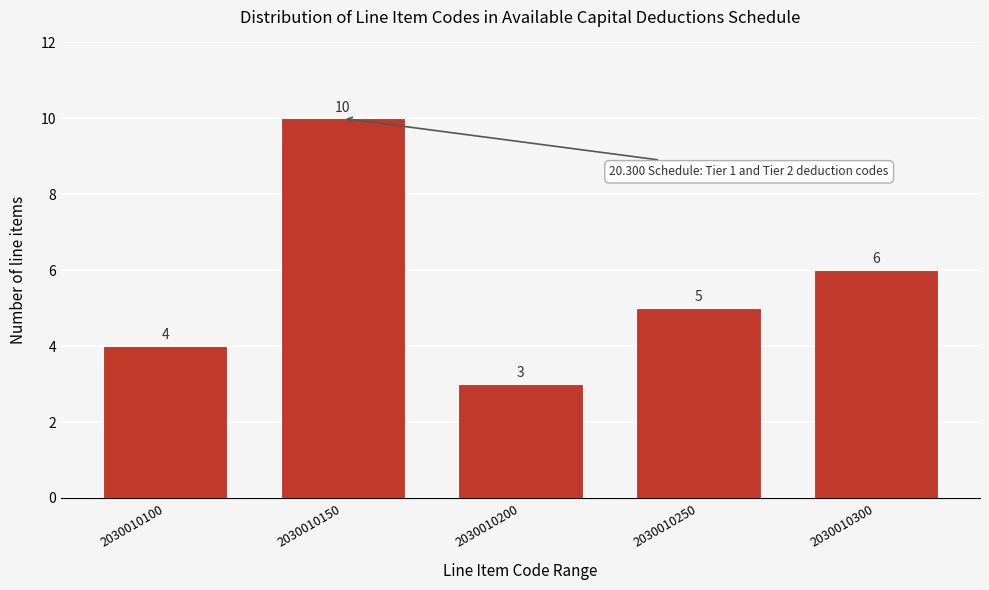

Reading left to right, list all the values displayed in this chart.

2030010100=4	2030010150=10	2030010200=3	2030010250=5	2030010300=6